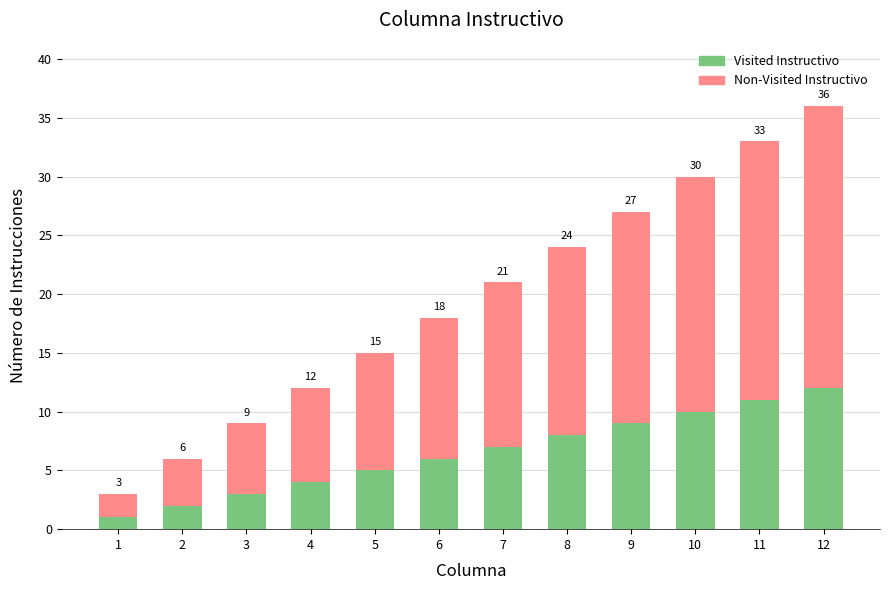

What is the difference between the maximum and minimum values in the Visited Instructivo series?

11